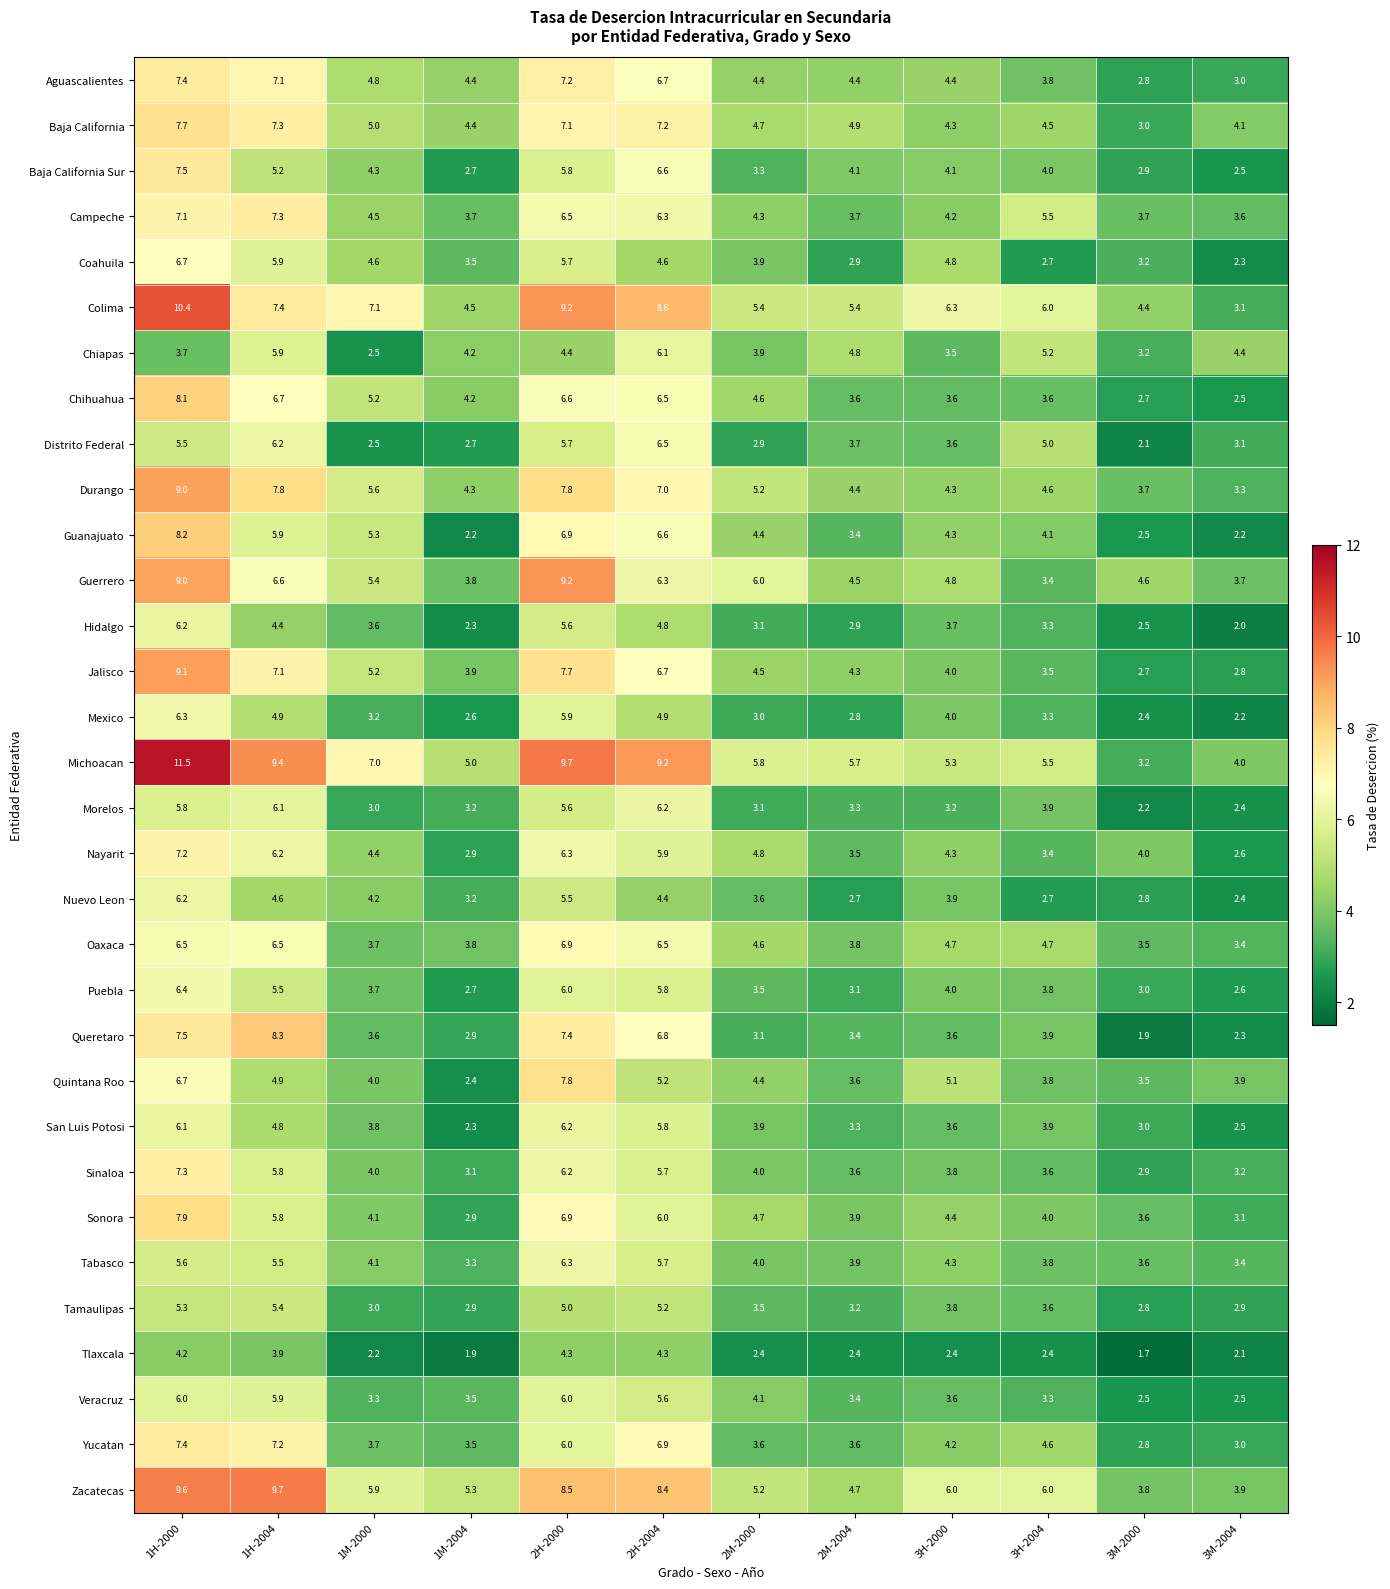

At how many categories does at least one series exceed 7?

5